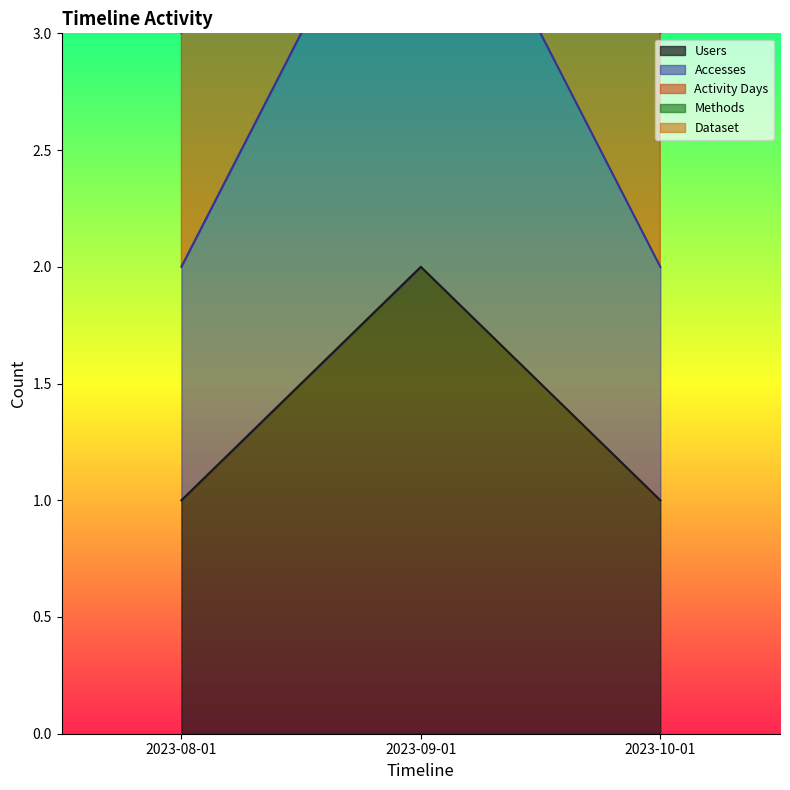

Is it true that Users equals 1 at 2023-08-01?

True